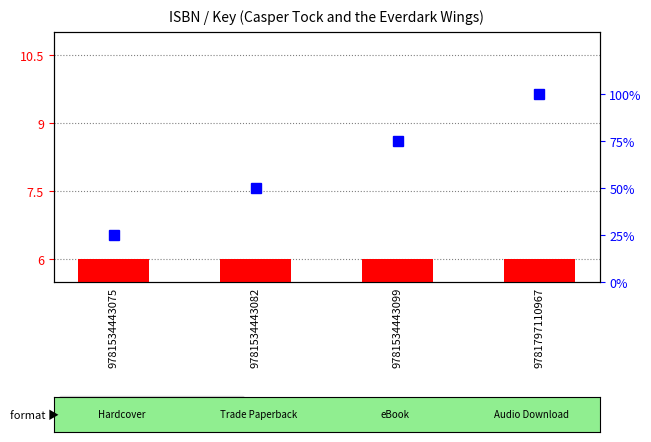

What is the difference between the highest and lowest values at 9781534443075?

19